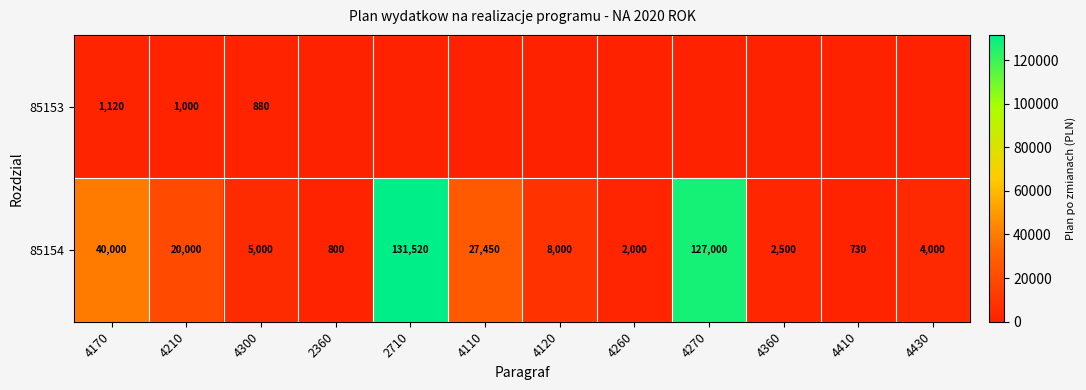

What is the average value of the 85154 series?

30750